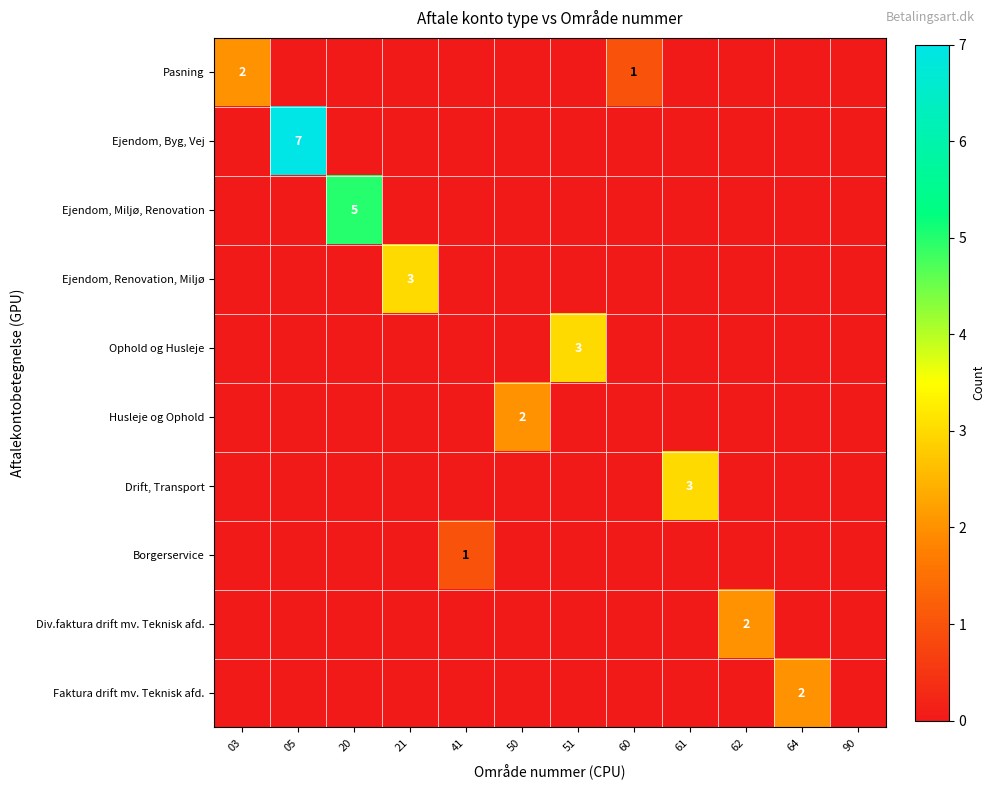

What is the spread (max minus min) of values at 62?

2